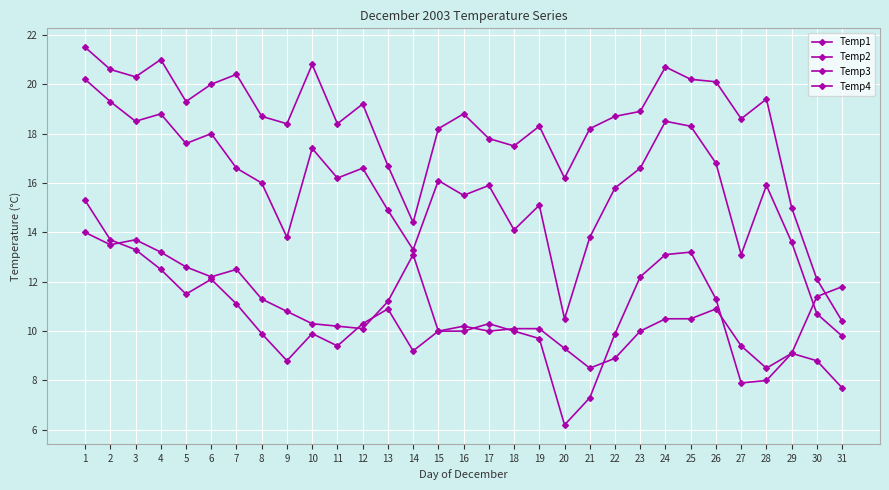

What is the total value across all series at 21?

47.8